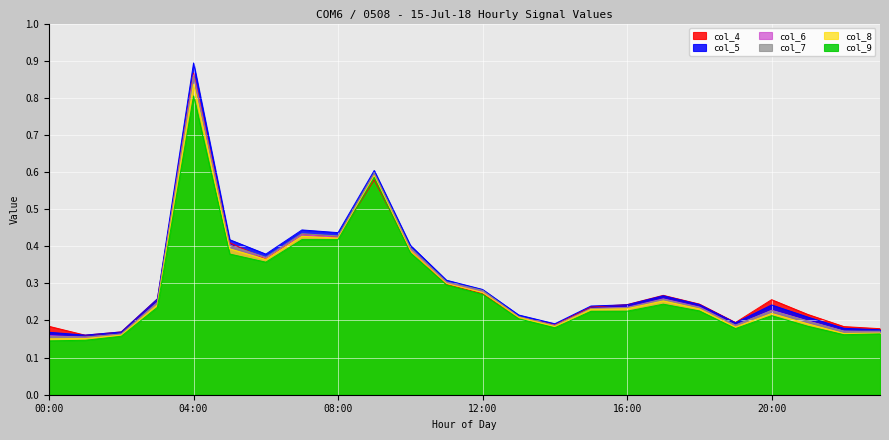

How many col_8 values are between 0 and 1?

24